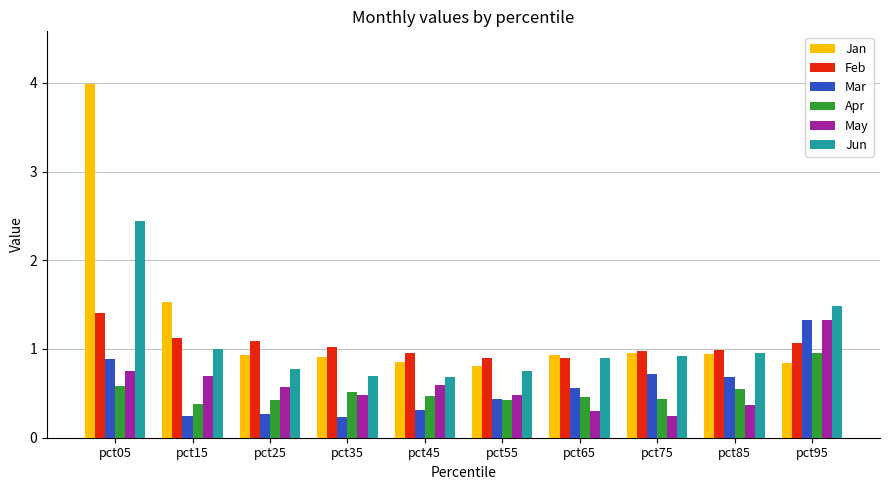

At which category does the chart reach its peak across all series?

pct05